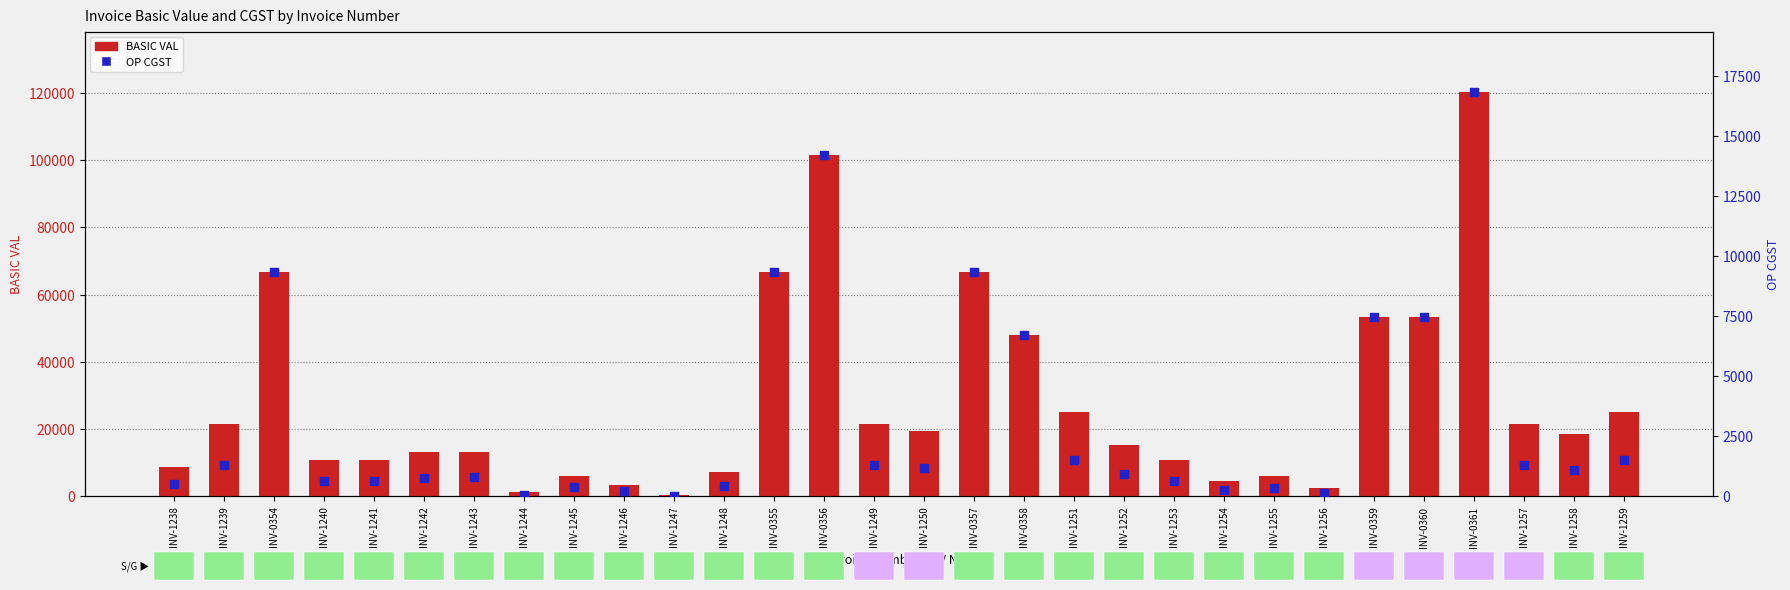

Which series contains the highest Y value?

BASIC VAL